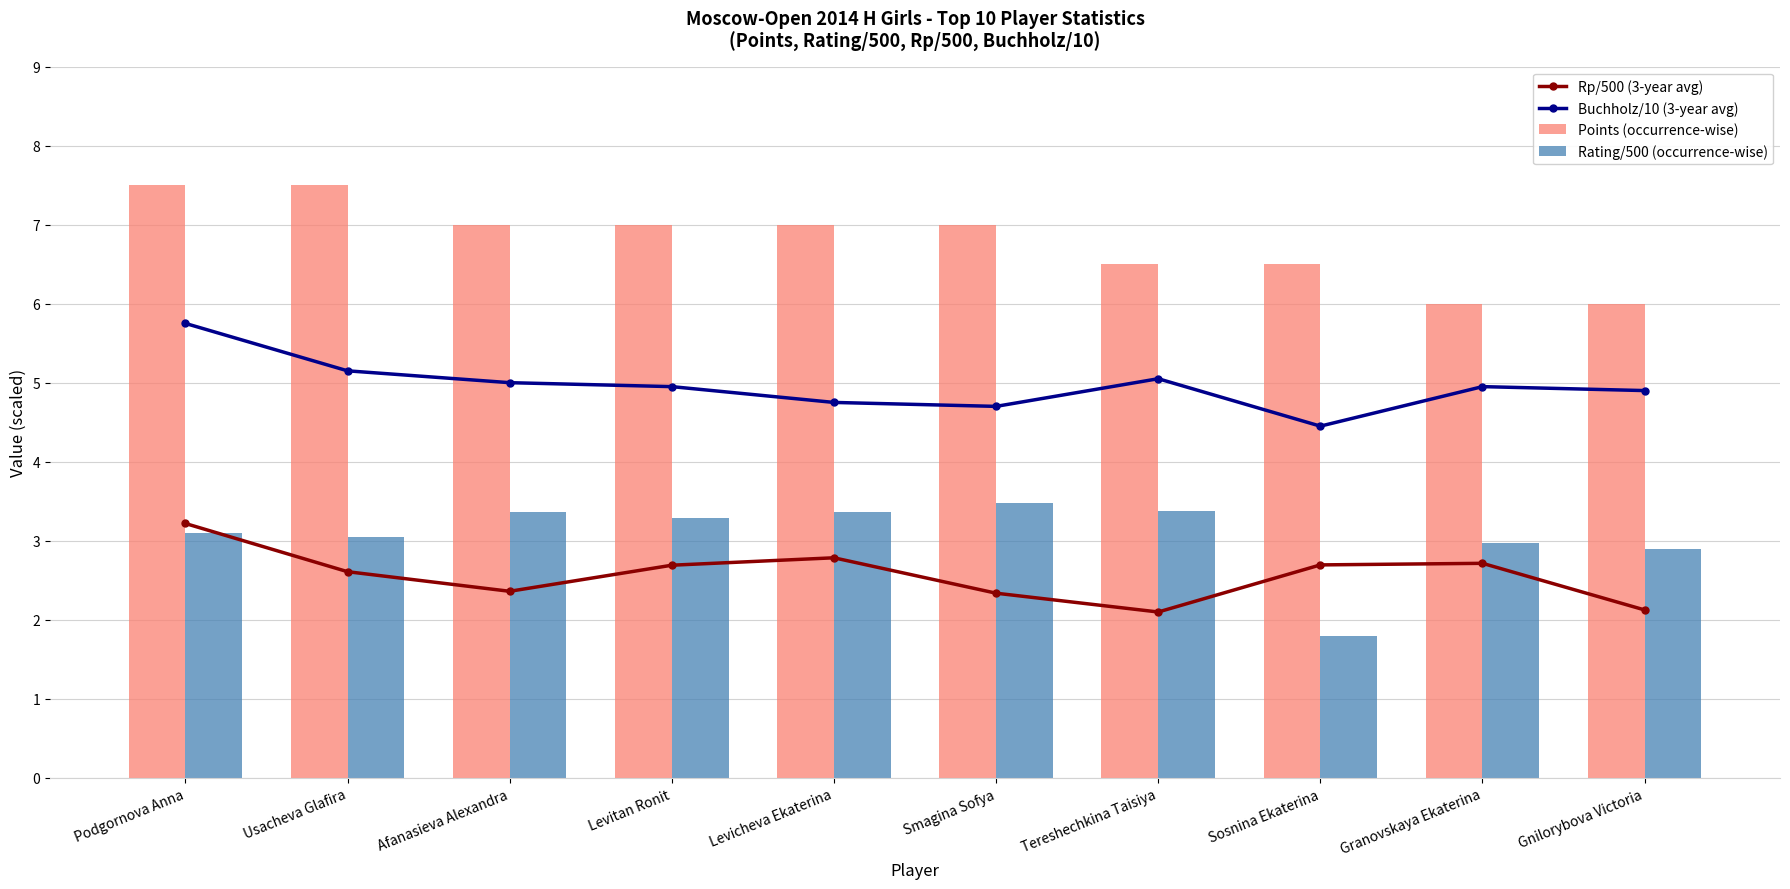

Between Levitan Ronit and Tereshechkina Taisiya, which series saw the biggest shift?

Rp/500 (3-year avg)